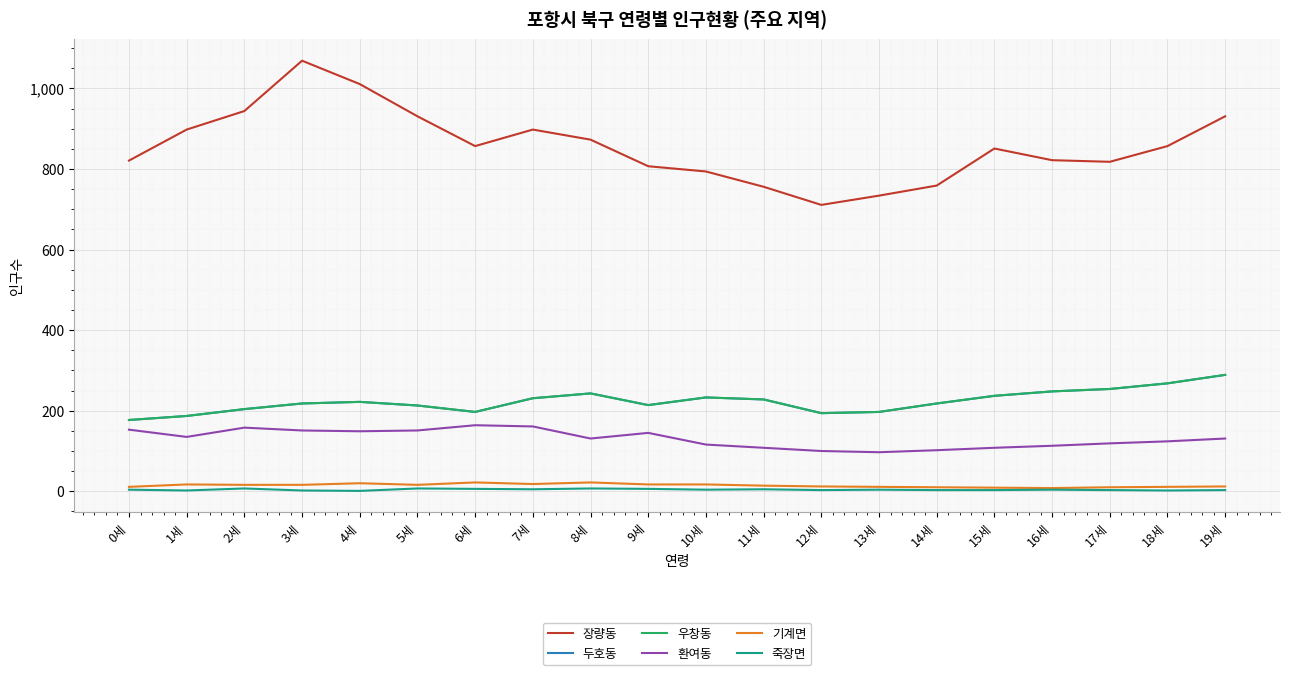

Does the chart display data point markers on the line(s)?

No